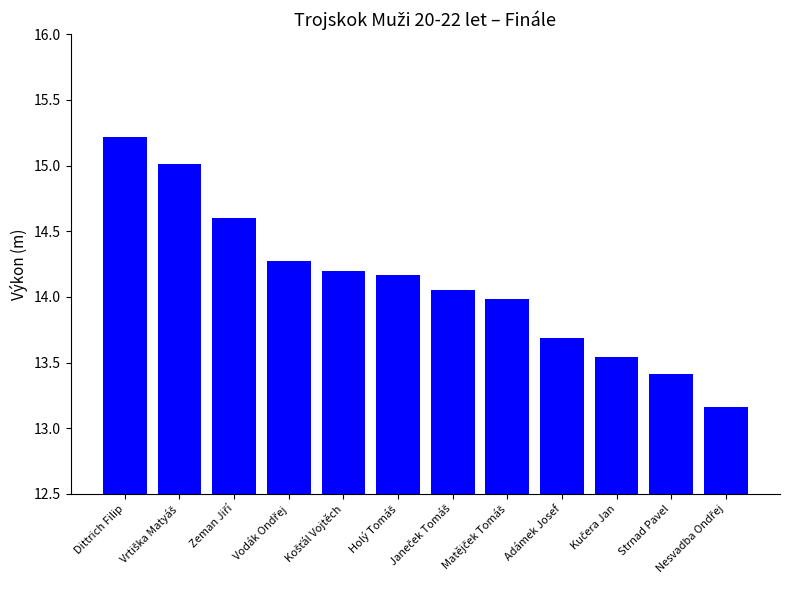

At which label does the data first exceed 14?

Dittrich Filip